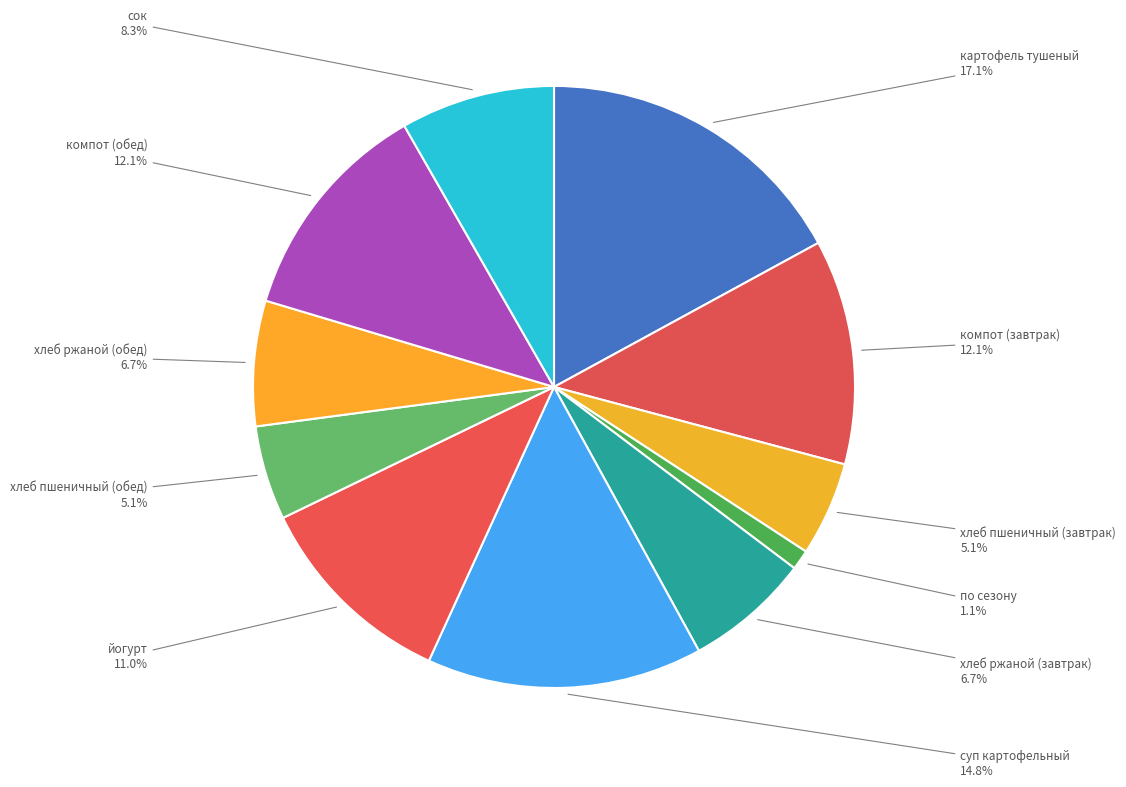

Which slice is the largest?

картофель тушеный